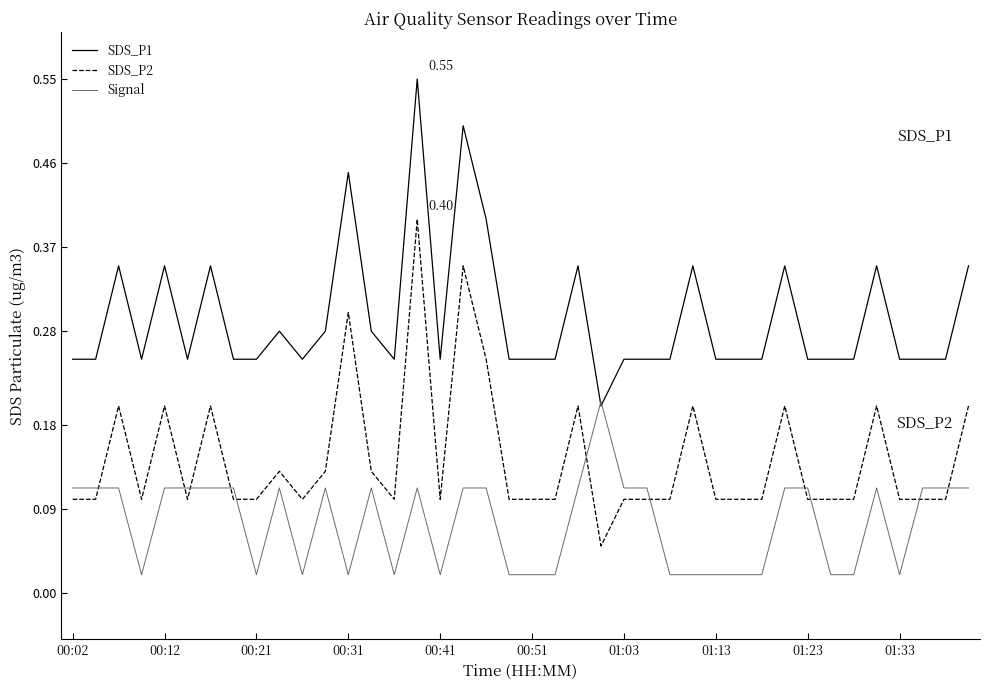

Which series has the largest total across all categories?

SDS_P1